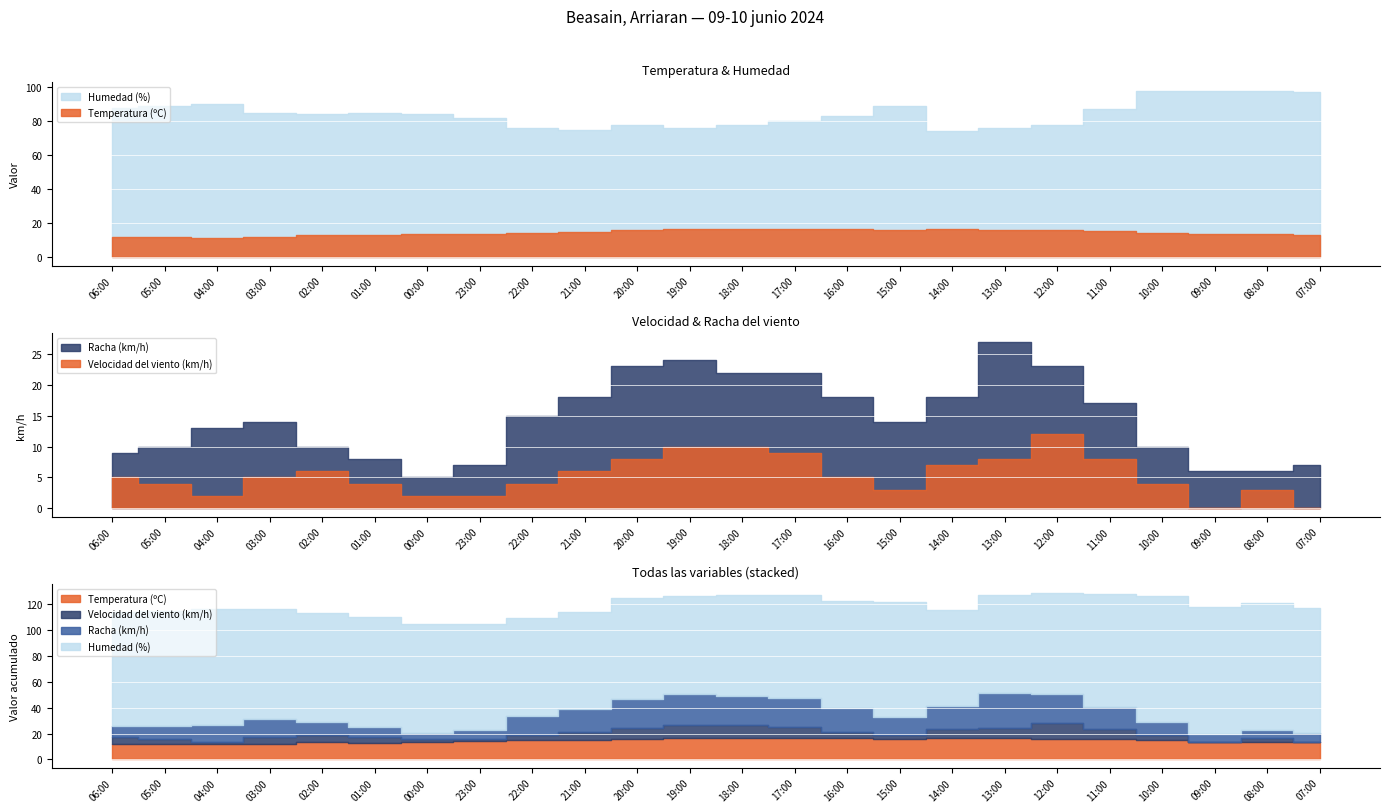

Count the number of categories in the chart.

24